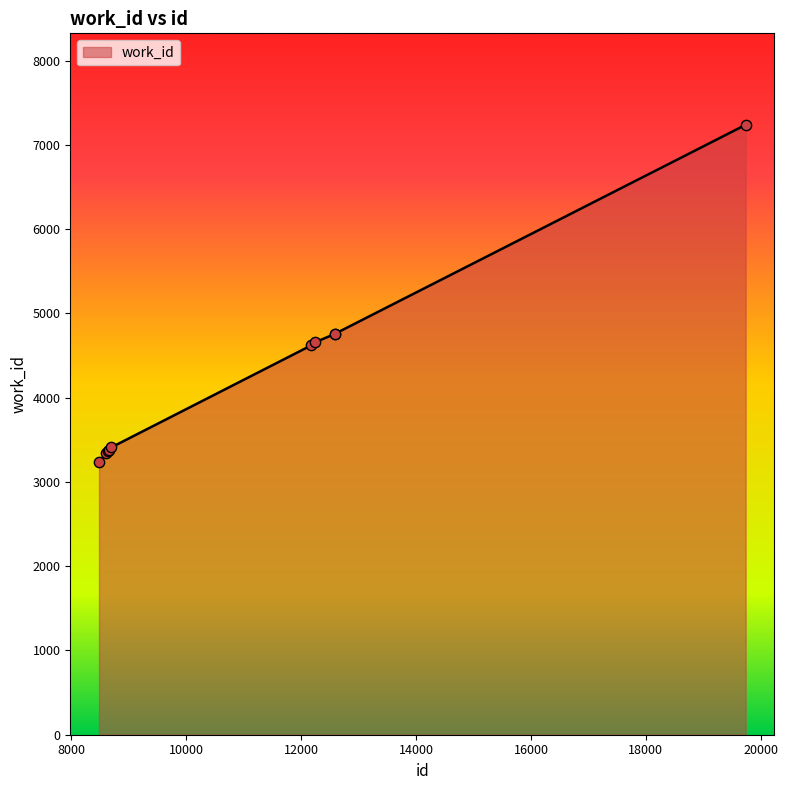

What is the difference between the maximum and minimum values?

4003